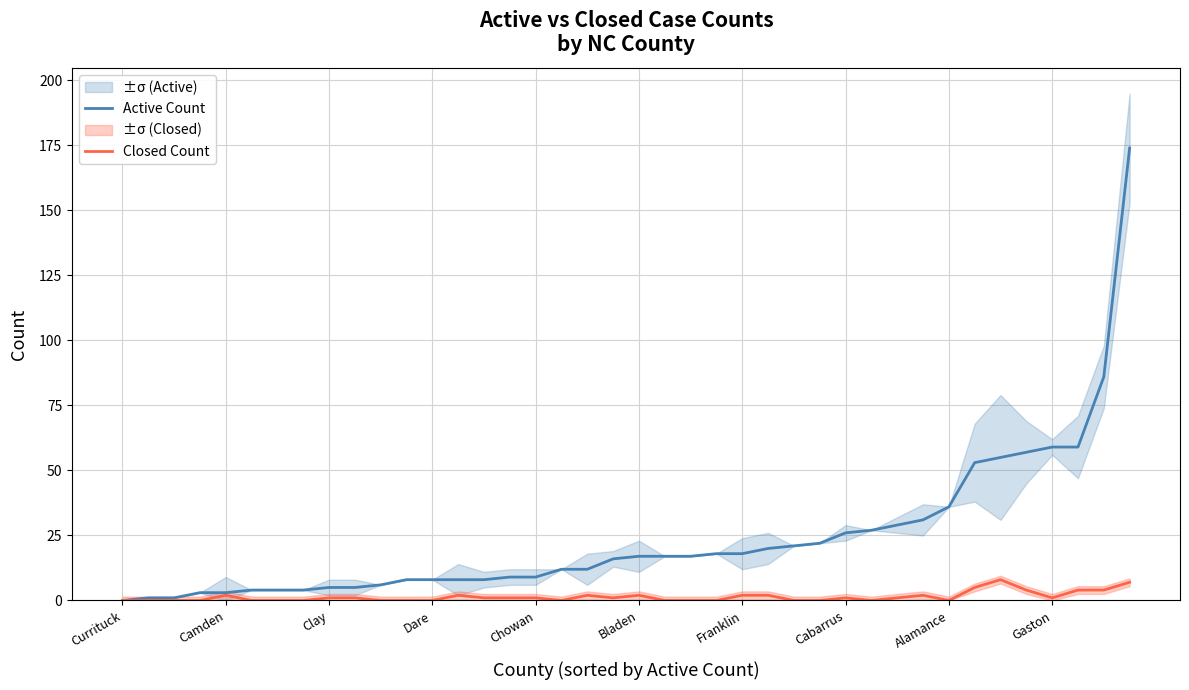

True or false: Active Count and Closed Count intersect in this chart.

False